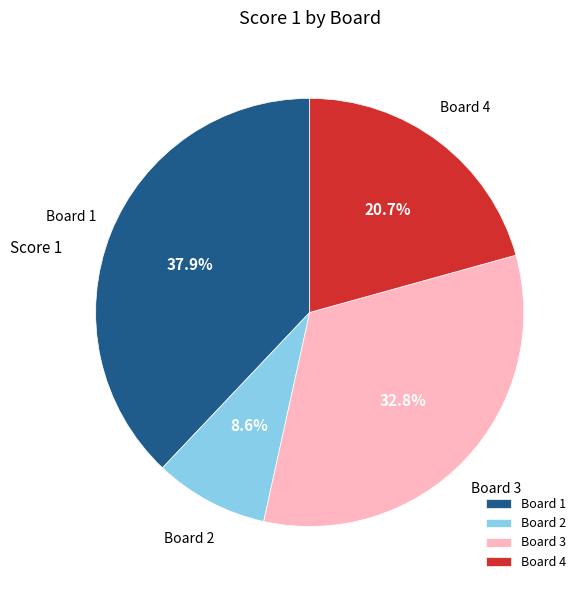

Does Board 3 account for over 50% of the chart?

No